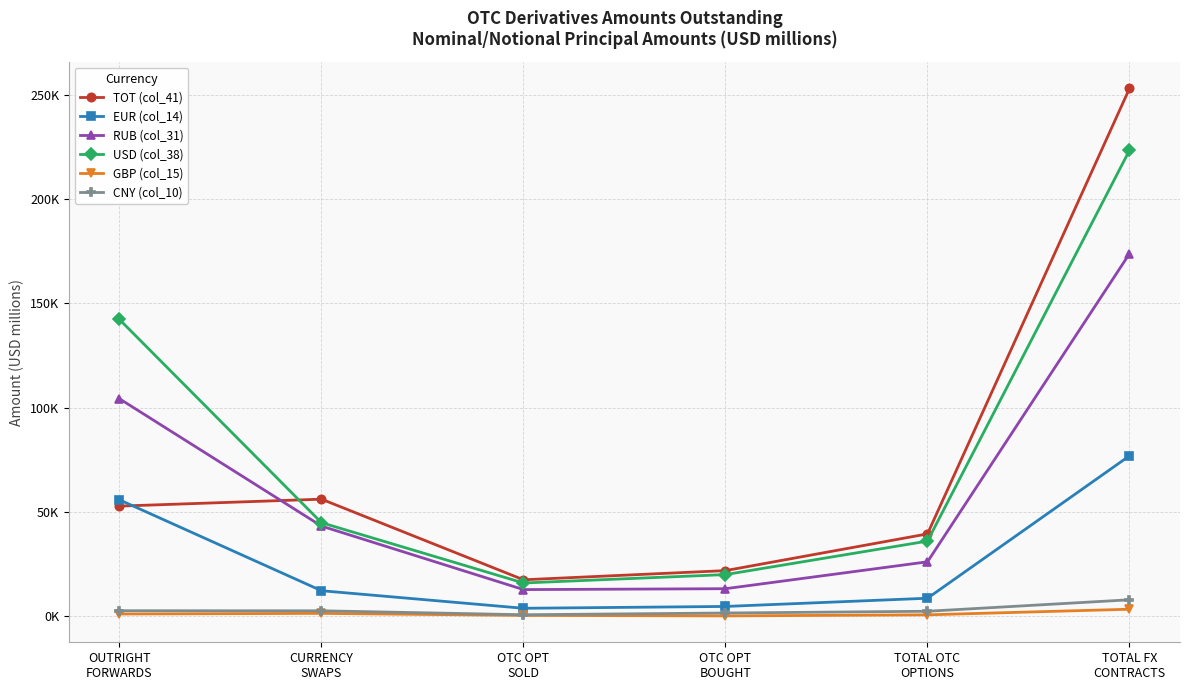

What are all the series names shown in the legend?

TOT (col_41), EUR (col_14), RUB (col_31), USD (col_38), GBP (col_15), CNY (col_10)